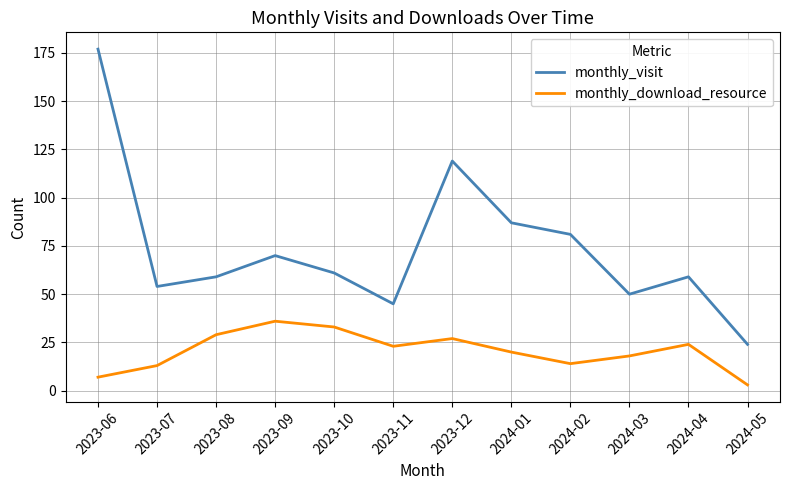

True or false: monthly_visit and monthly_download_resource intersect in this chart.

False